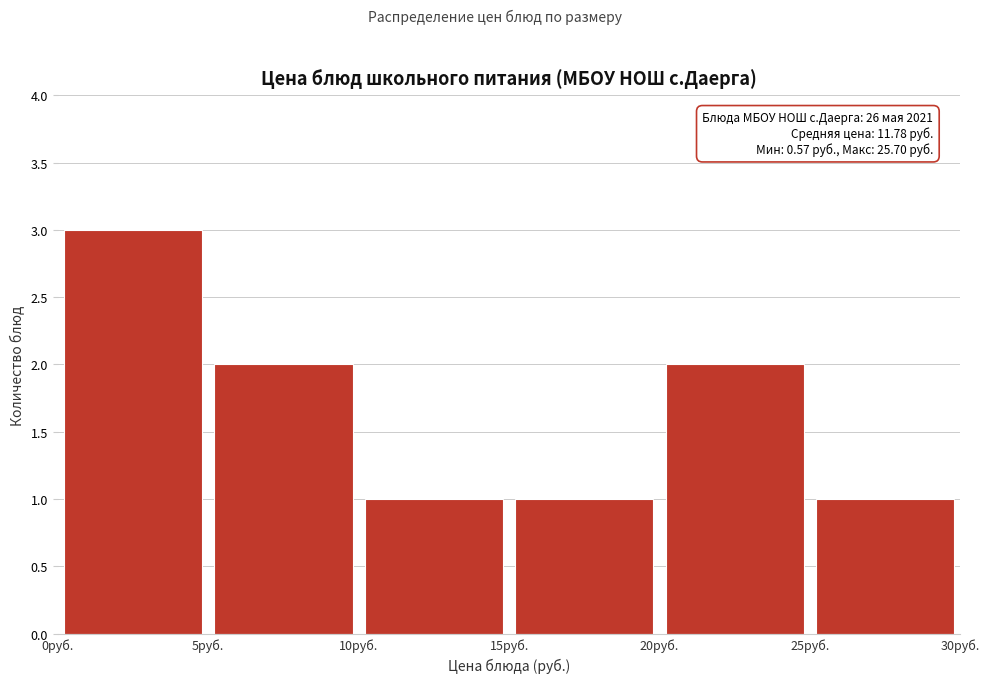

Which range on the x-axis has the tallest bar?

0 to 5